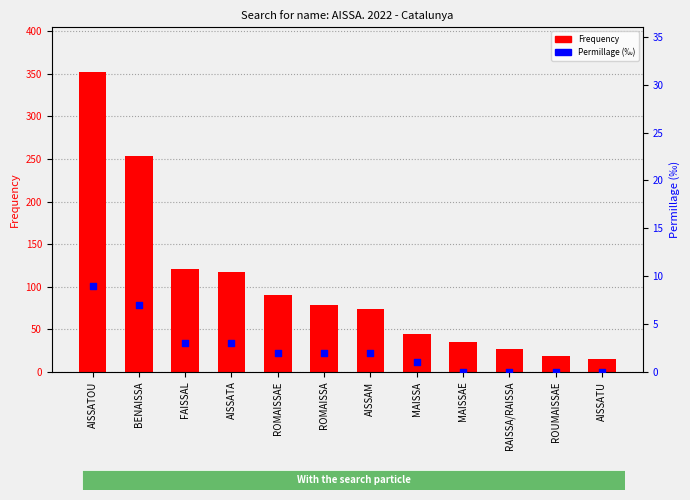

At how many categories does at least one series exceed 335?

1